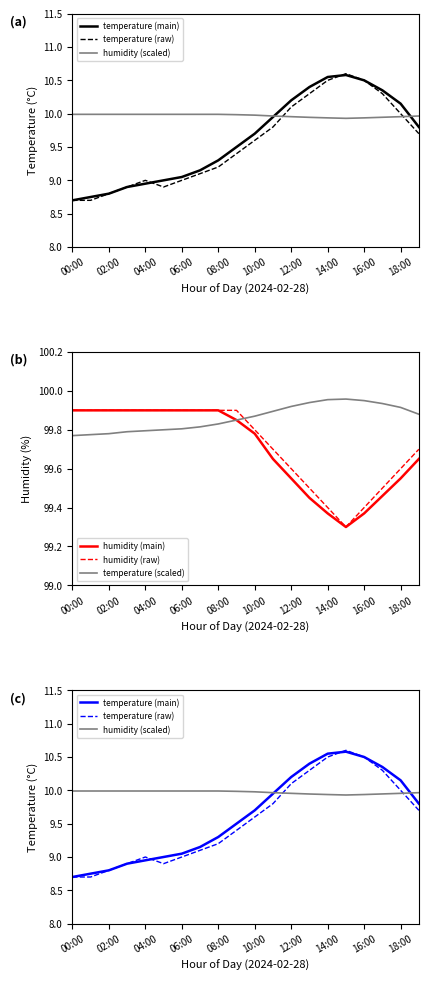

True or false: temperature (scaled) and temperature (raw) cross at least once.

False